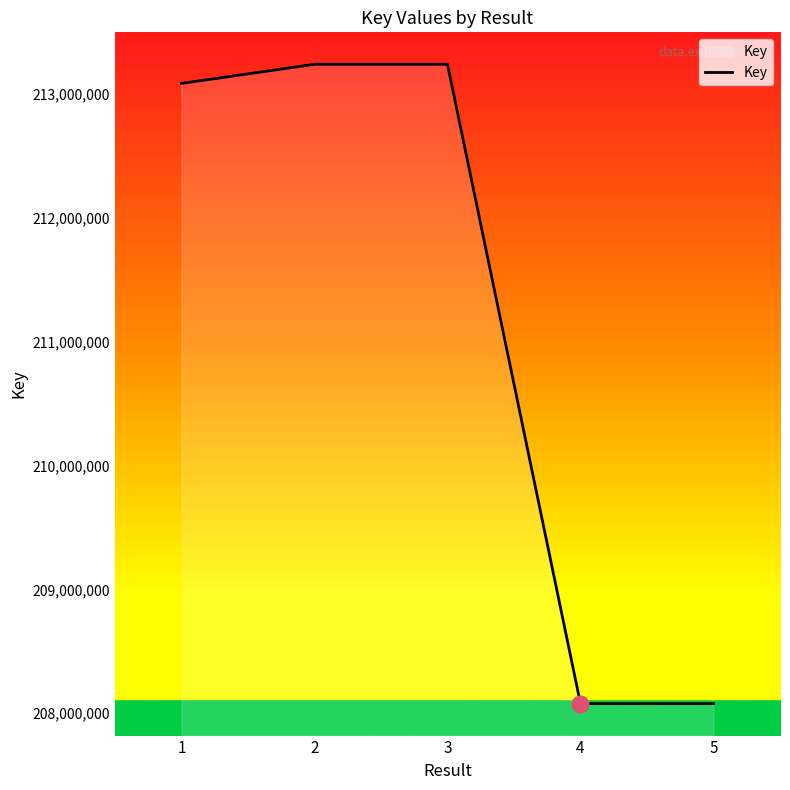

What is the change in value from 1 to 3?

+154458